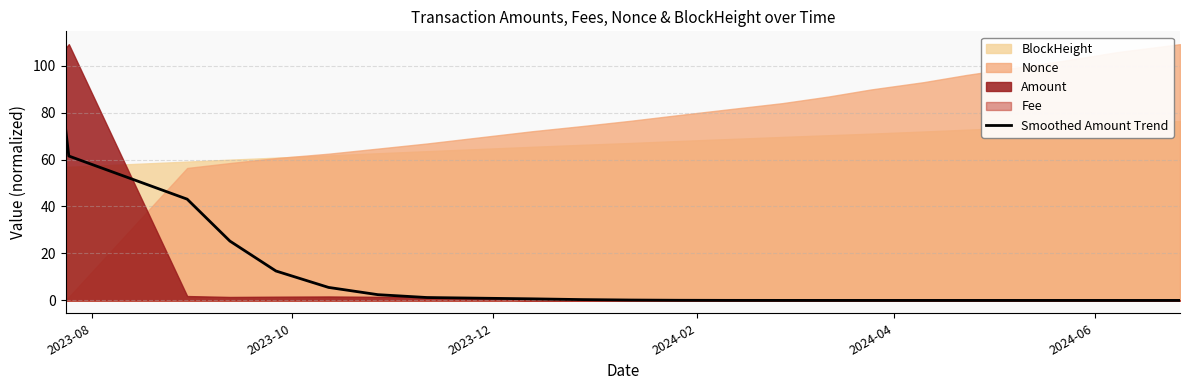

What is the maximum value for Smoothed Amount Trend?

73.3